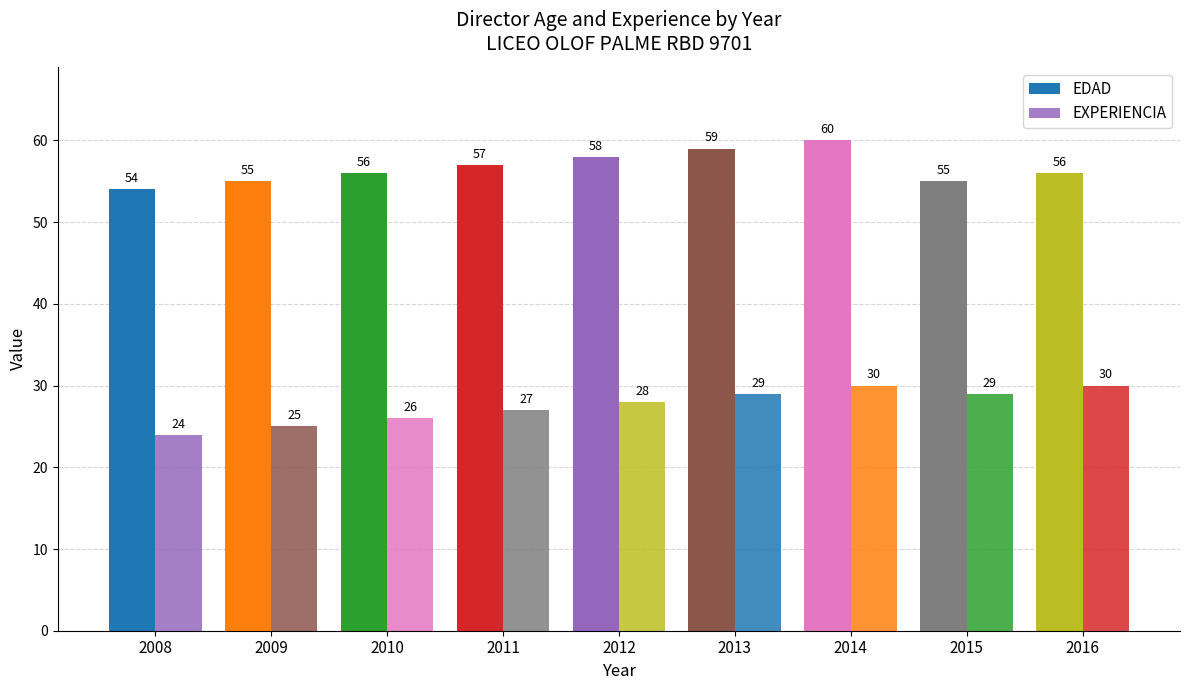

Reading left to right, what are all the values shown in this chart?

EDAD: 54	55	56	57	58	59	60	55	56
EXPERIENCIA: 24	25	26	27	28	29	30	29	30